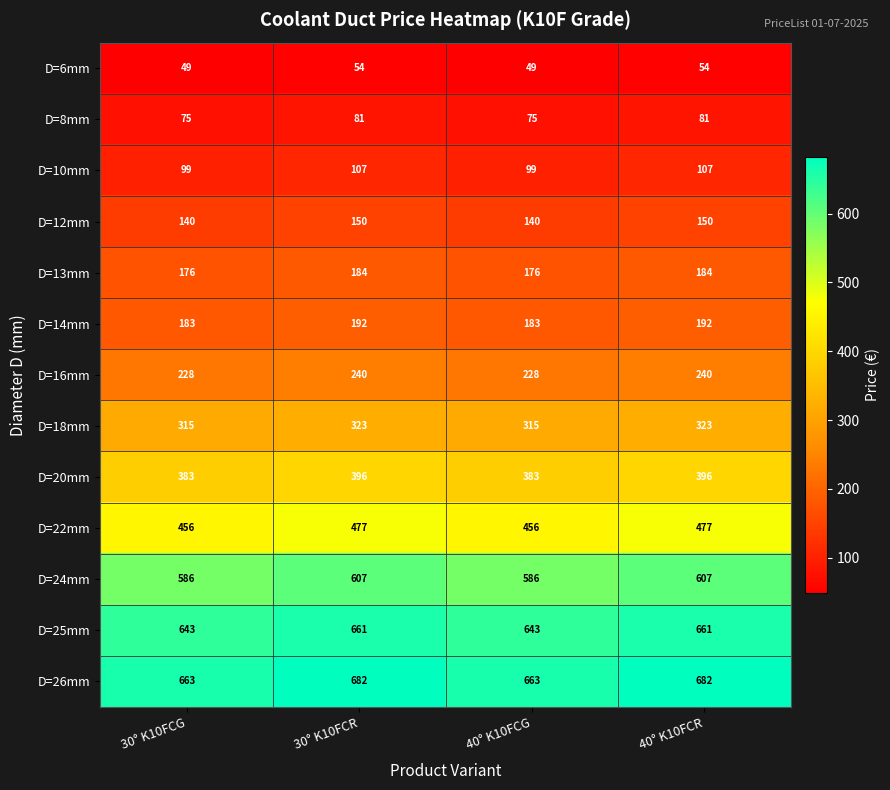

What is the difference between the maximum and minimum values in the D=12mm series?

10